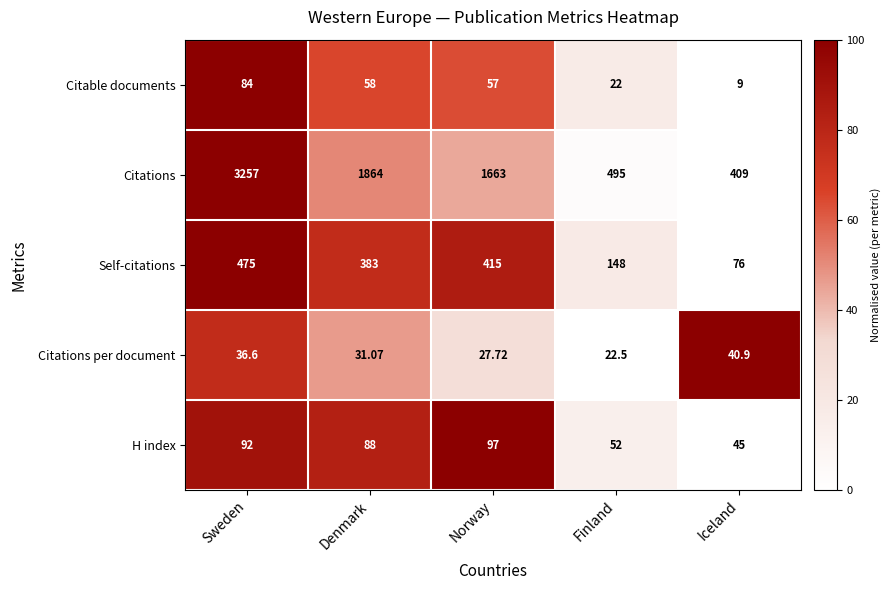

Which category has the highest value across all series?

Sweden